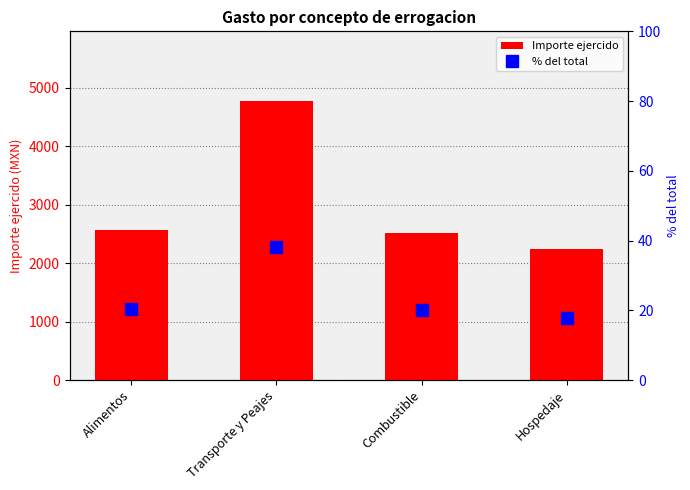

Is it true that Importe ejercido equals 502.3 at Hospedaje?

False